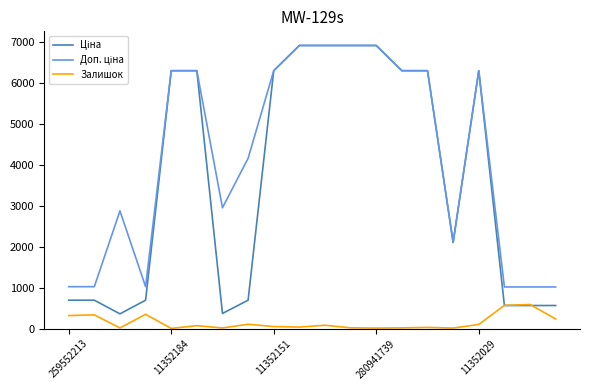

What is the maximum value shown in the chart?

6925.7